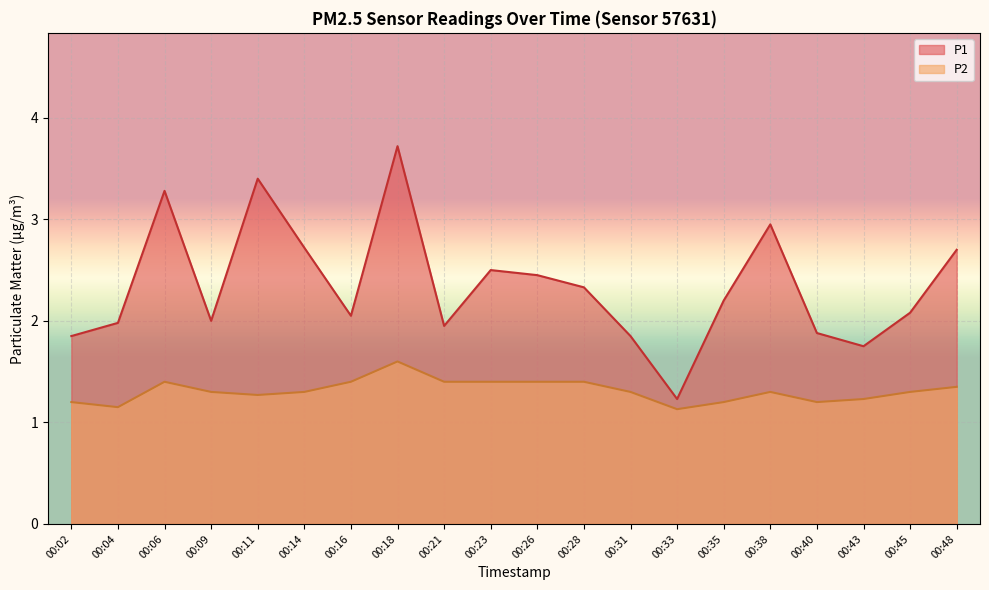

True or false: P1 and P2 intersect in this chart.

False